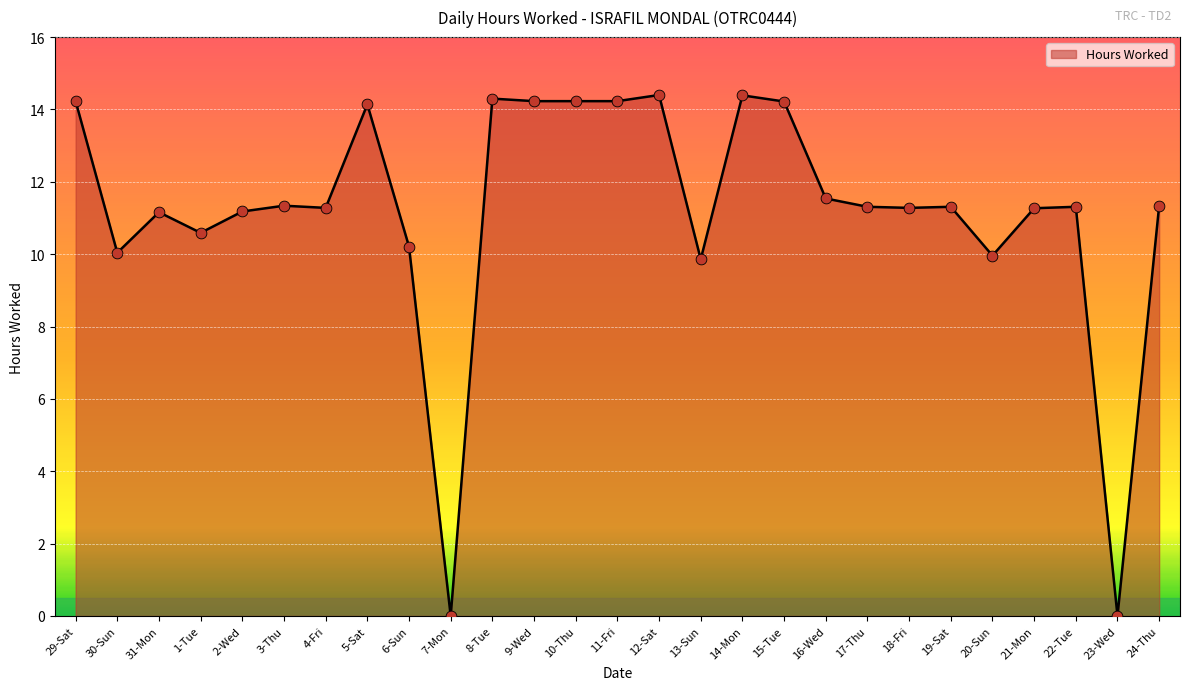

What is the ratio of the value at 24-Thu to the value at 10-Thu?

0.8